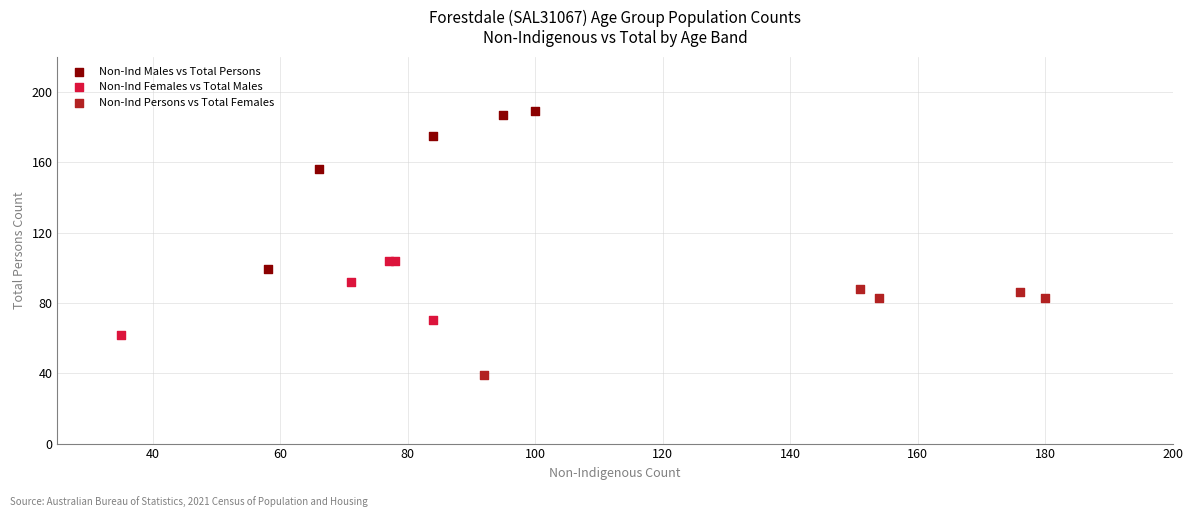

Which series has the widest spread of Y values?

Non-Ind Males vs Total Persons